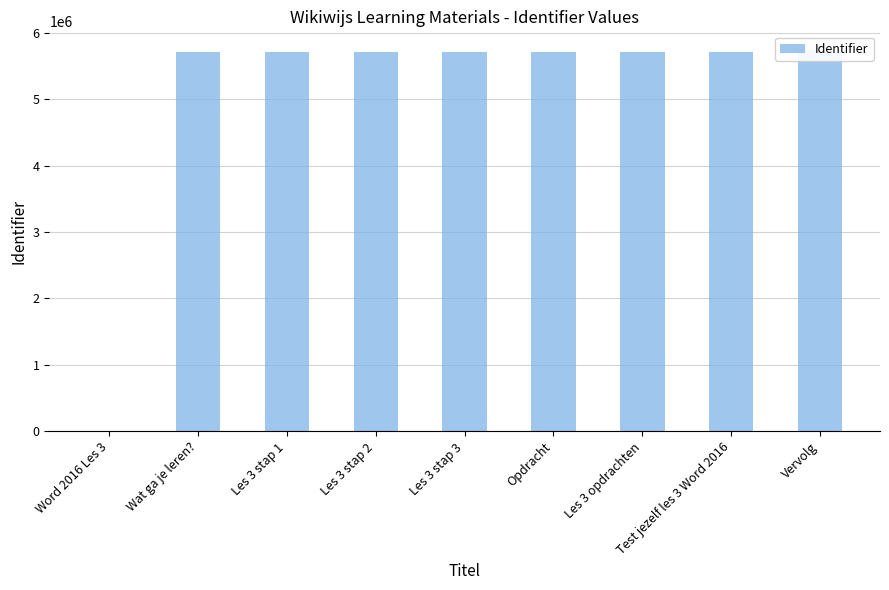

Which has a higher value, Wat ga je leren? or Vervolg?

Vervolg